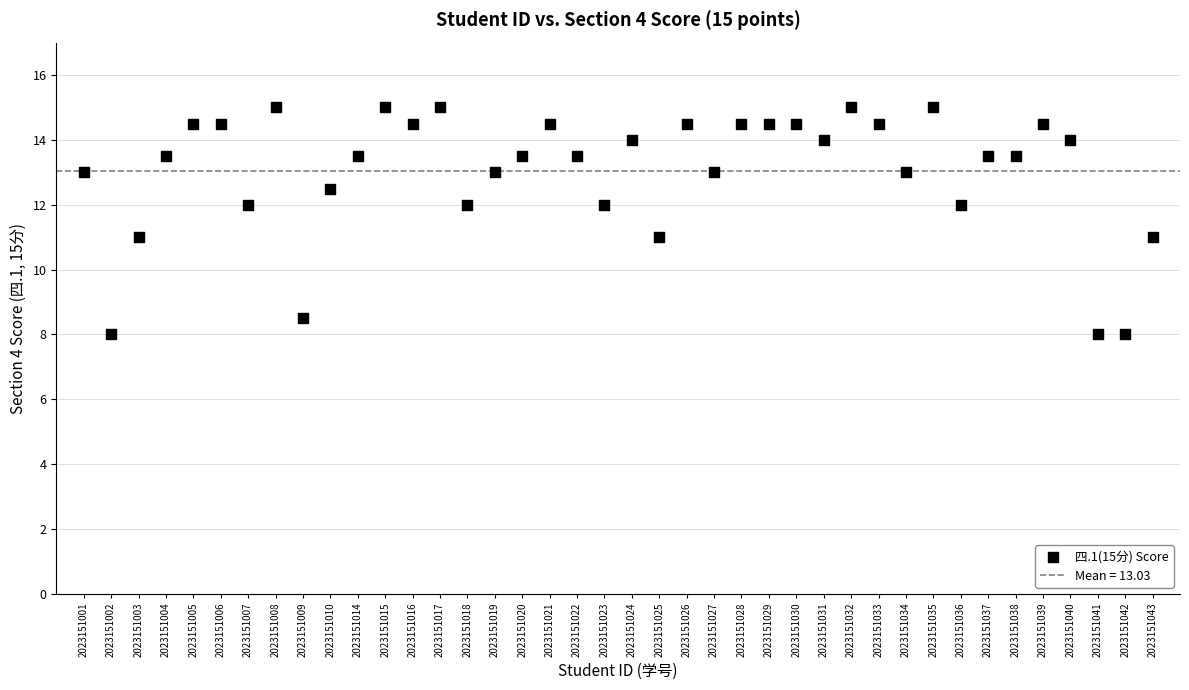

What is the range of Y values (max minus min)?

7.0